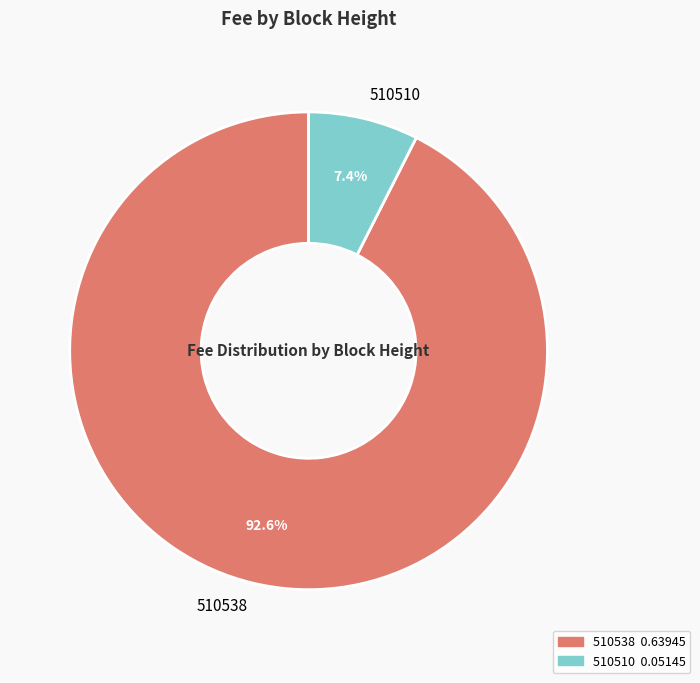

Which category has the biggest portion of the pie?

510538